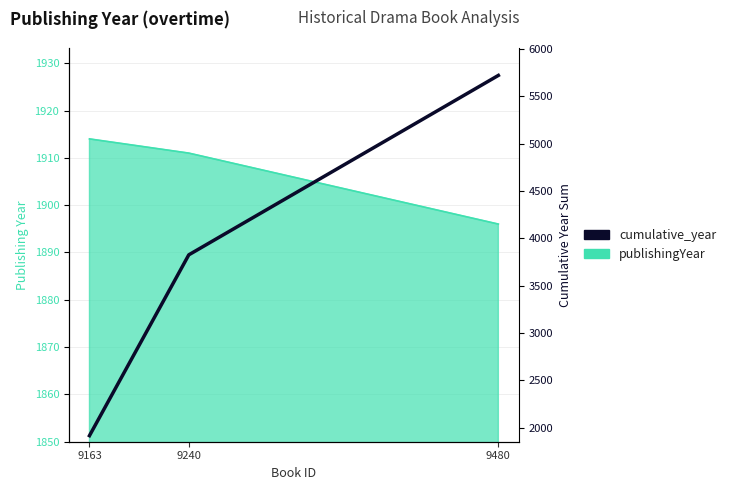

True or false: the data shows 1417 at 9480.

False